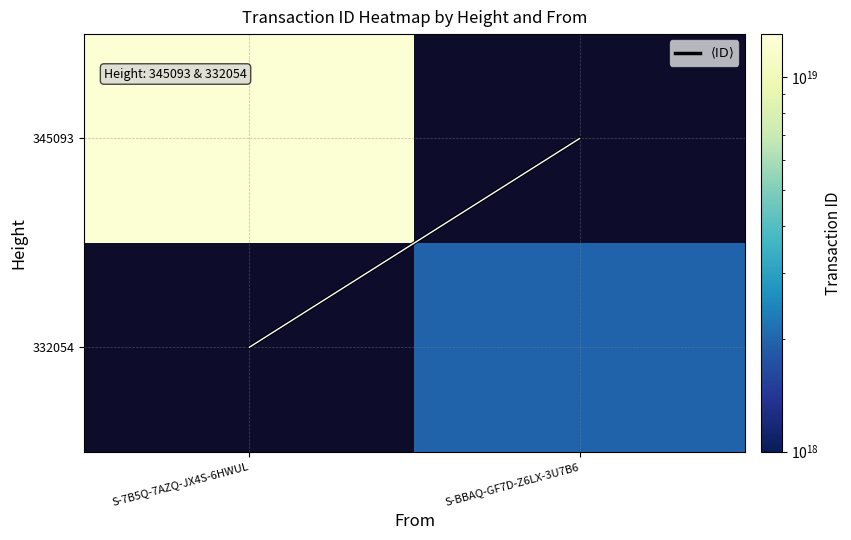

Read the $\langle \mathrm{ID} \rangle$ value at S-7B5Q-7AZQ-JX4S-6HWUL.

1.0